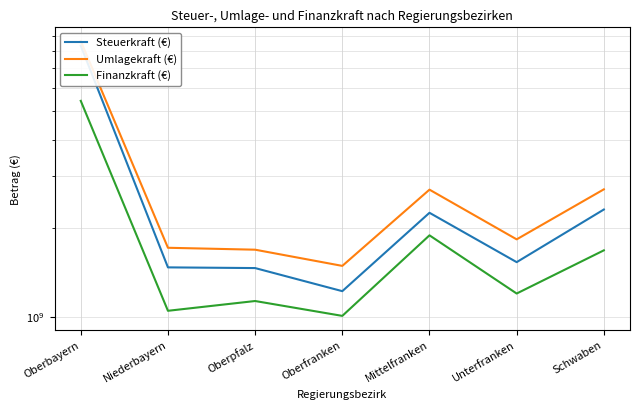

At which label does Finanzkraft (€) first exceed 1197895471?

Oberbayern